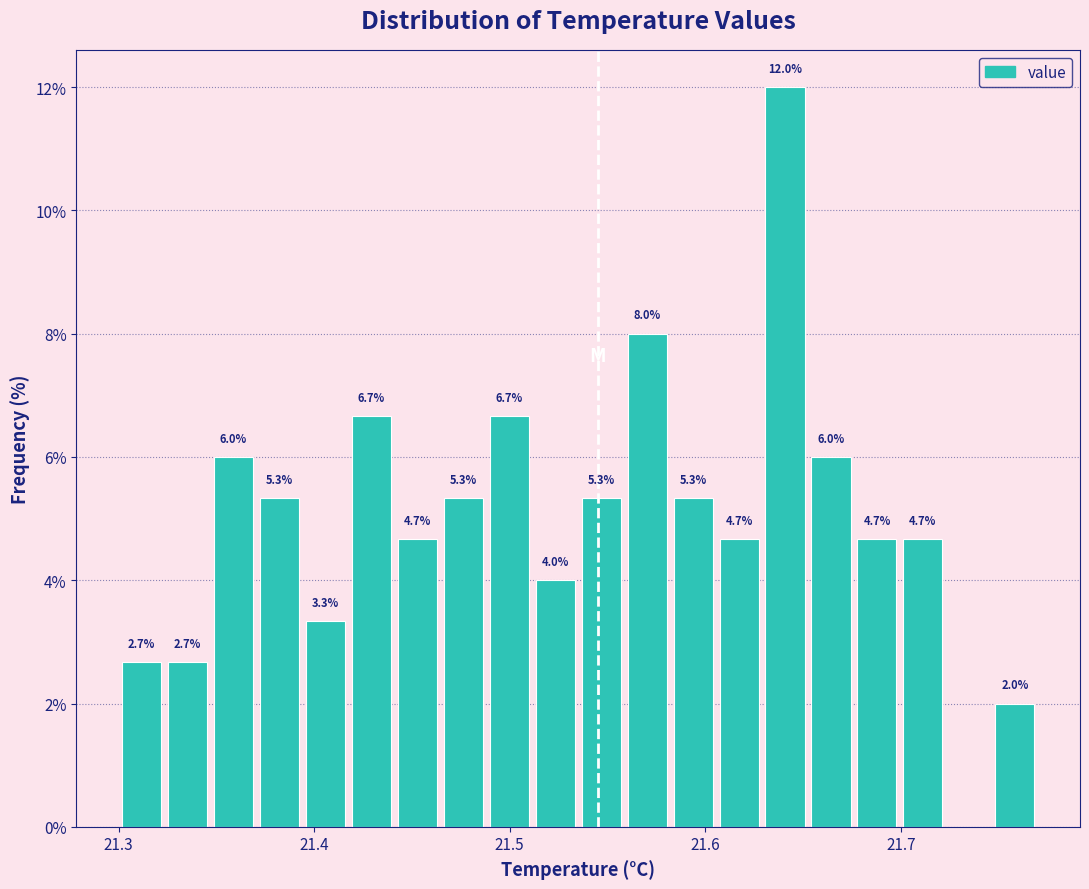

Around what value on the x-axis is the tallest bar? Give the approximate position of its centre, as read against the axis.

21.64